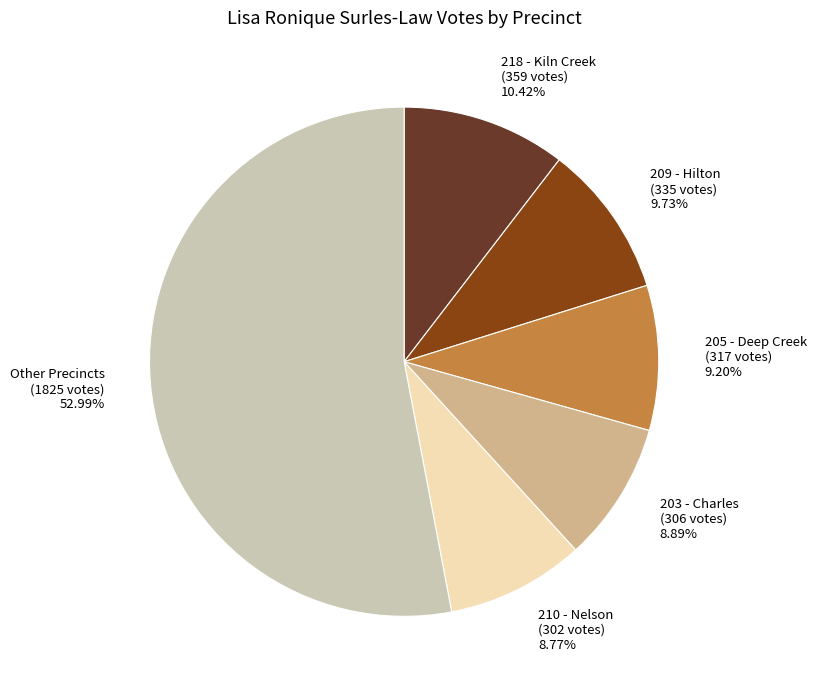

What is the ratio of the value at 203 - Charles (306 votes) 8.89% to the value at 205 - Deep Creek (317 votes) 9.20%?

1.0